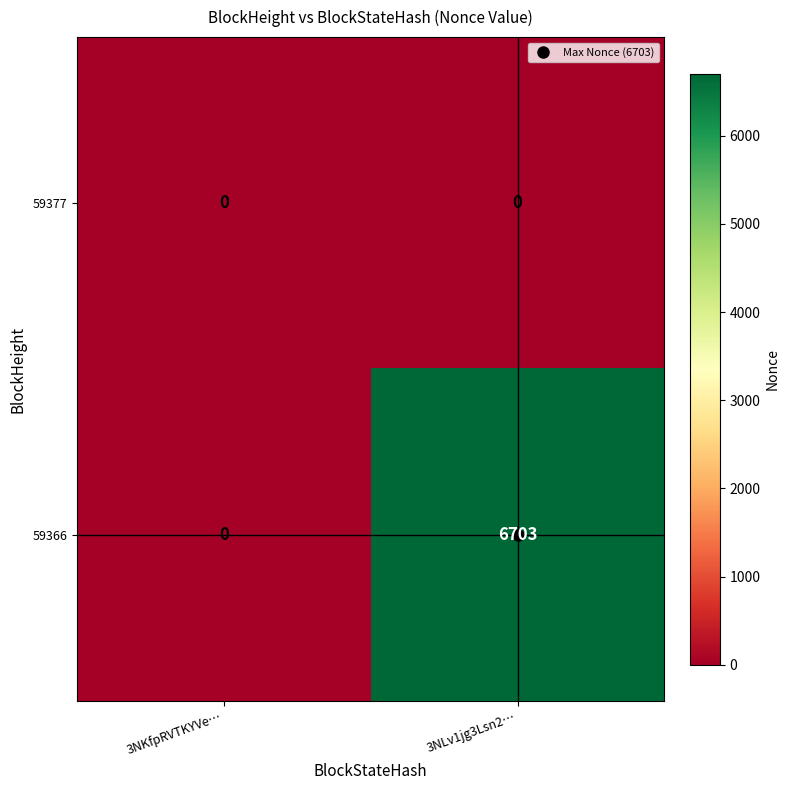

How many series are shown in this chart?

2